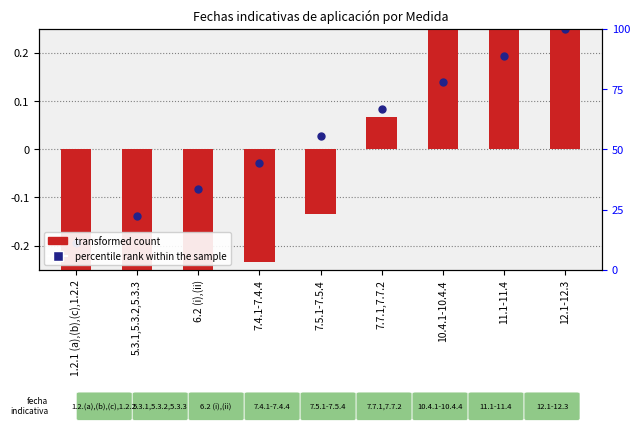

What is the change in value from 5.3.1,5.3.2,5.3.3 to 7.7.1,7.7.2?

+0.2